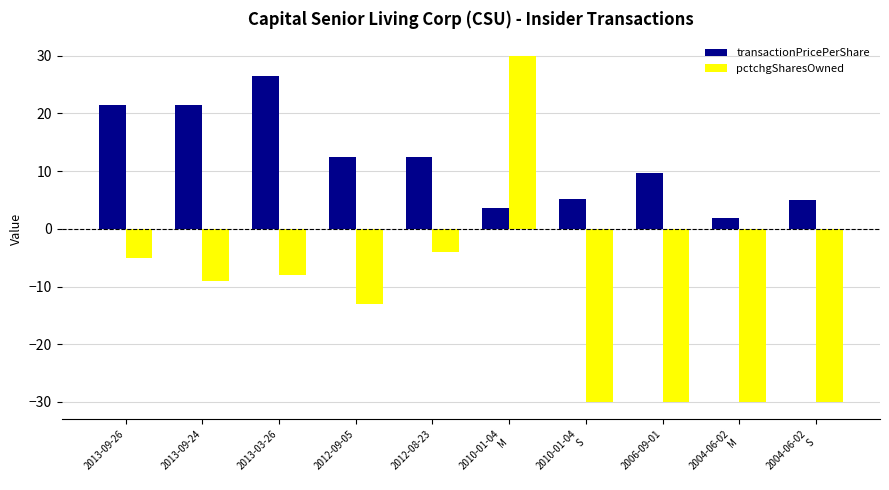

How many groups of bars are there?

10